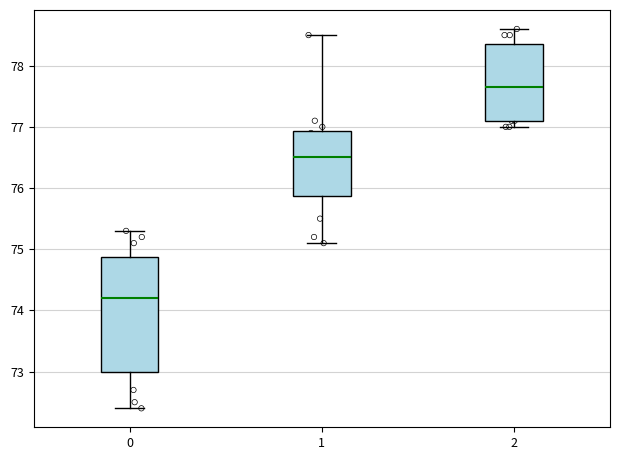

Reading left to right, transcribe this box plot: for each box, give where its median line is, the range the box spans, and where its two whiskers end, as read against the y-axis. The values are not printed on the chart, so give them approximately, as read against the axis.

0: median 74.2, box 73.0 to 74.9, whiskers 72.4 to 75.3
1: median 76.5, box 75.9 to 76.9, whiskers 75.1 to 78.5
2: median 77.7, box 77.1 to 78.4, whiskers 77.0 to 78.6